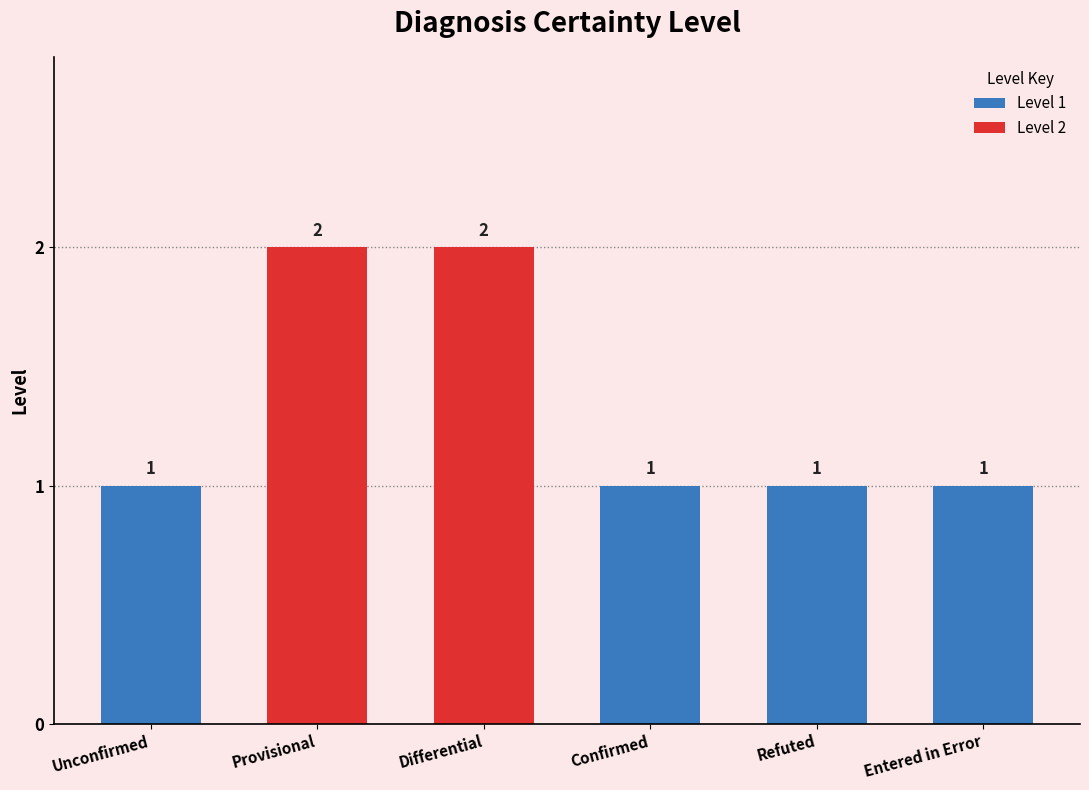

What position from the right is entered-in-error?

1